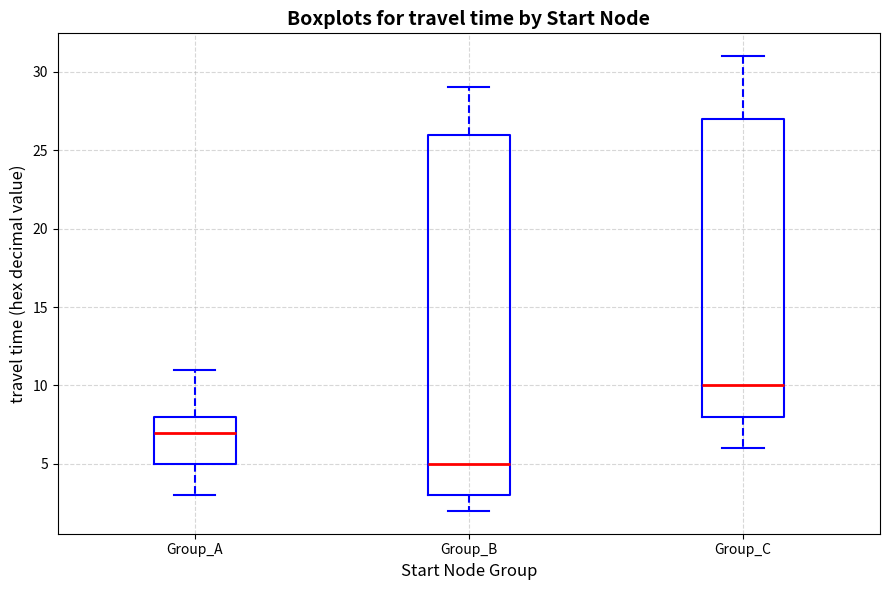

Comparing the boxes themselves (not the whiskers), which one is the tallest?

Group_B